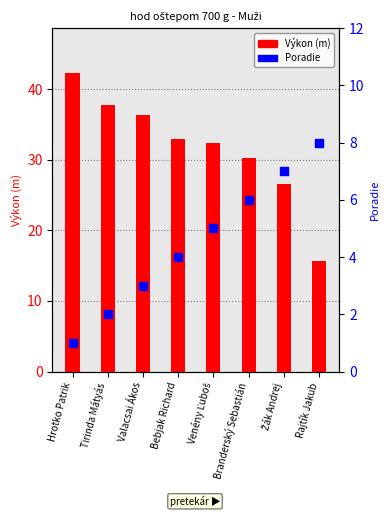

What is the total value across all series at Venény Ľuboš?

37.4